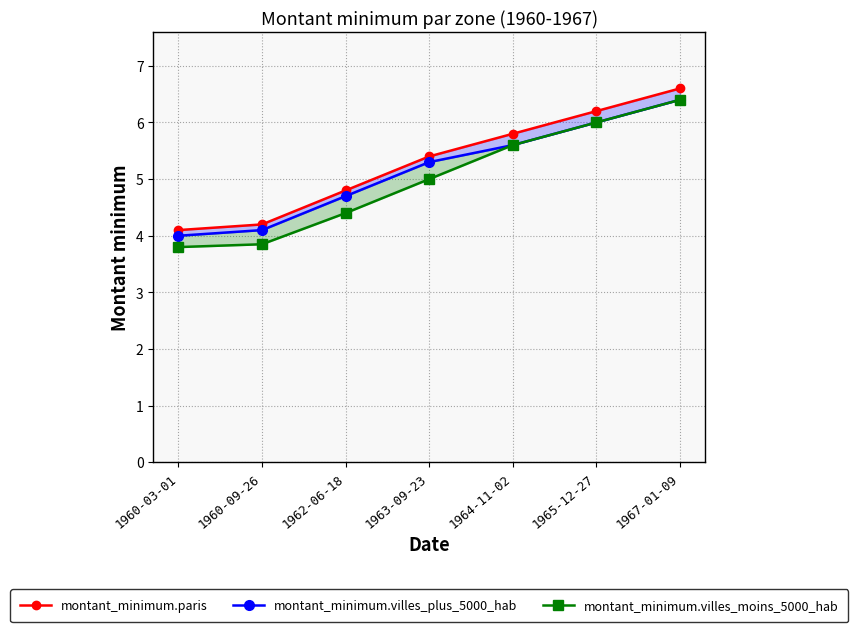

What are all the series names shown in the legend?

montant_minimum.paris, montant_minimum.villes_plus_5000_hab, montant_minimum.villes_moins_5000_hab